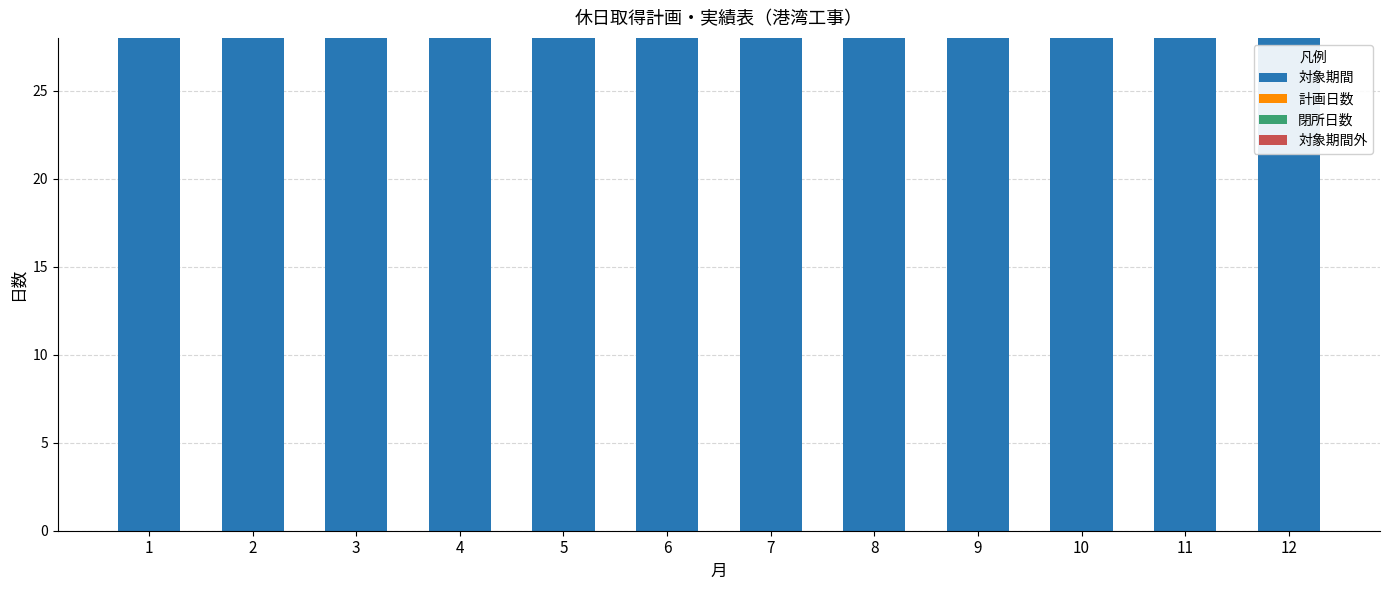

What is the difference between the highest and lowest values at 1?

28